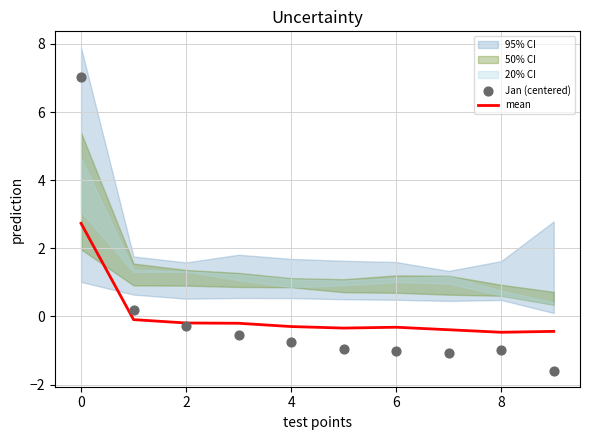

The value of mean at 4 is -0.3. True or false?

True